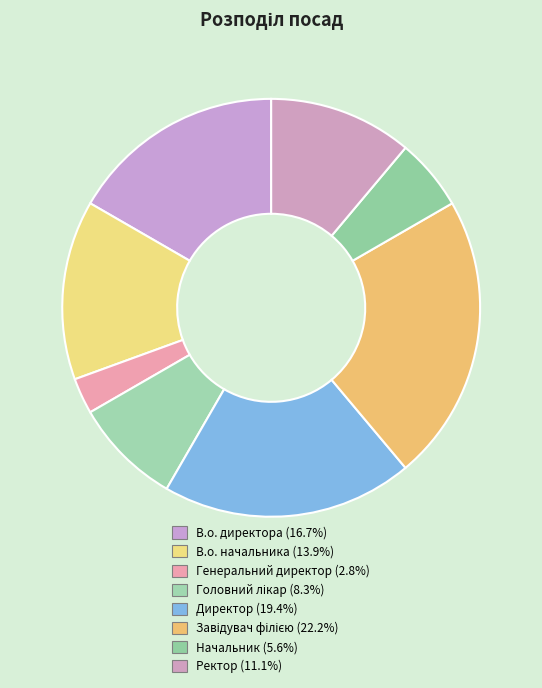

How many slices are in this pie chart?

8